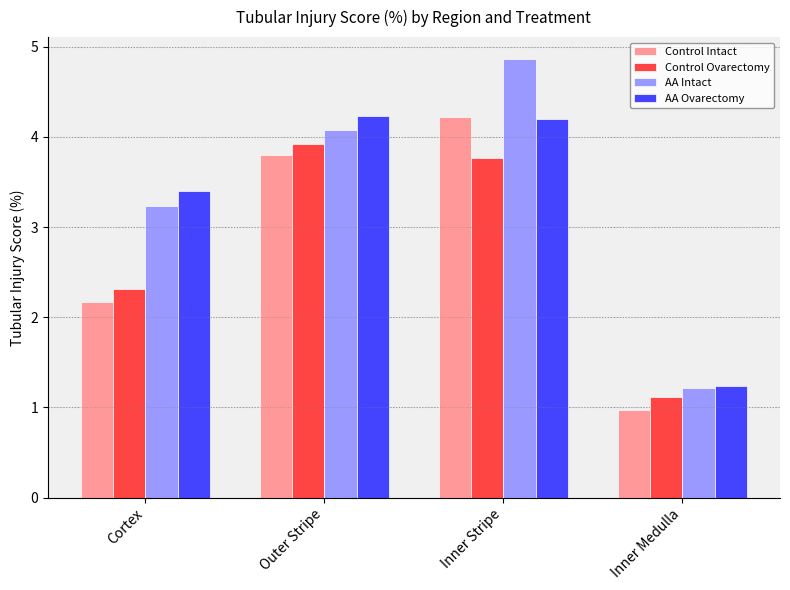

What is the total value across all series at Cortex?

11.1